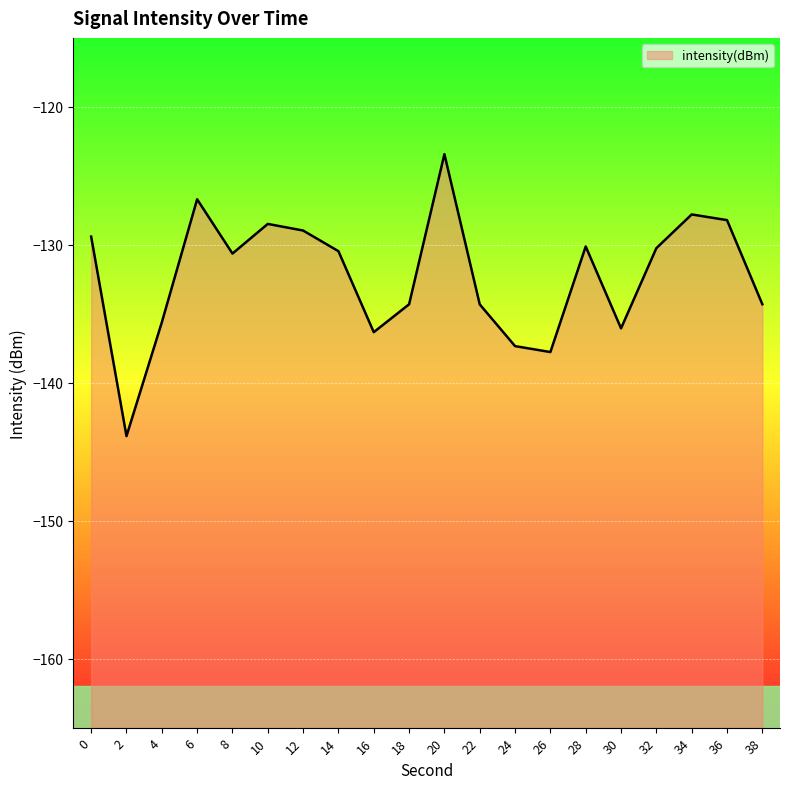

Rank the categories by value from lowest to highest.

2, 26, 24, 16, 30, 4, 22, 18, 38, 8, 14, 32, 28, 0, 12, 10, 36, 34, 6, 20